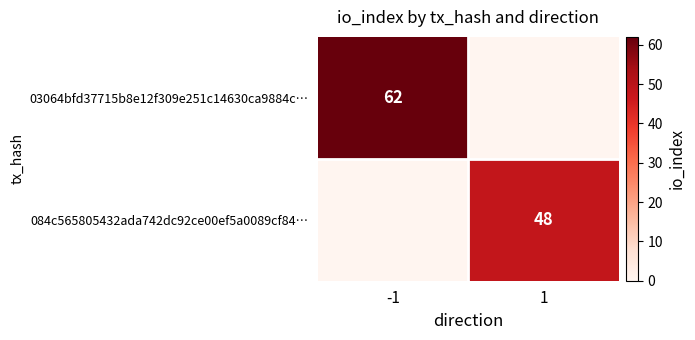

Is it true that 03064bfd37715b8e12f309e251c14630ca9884c… equals 62 at -1?

True